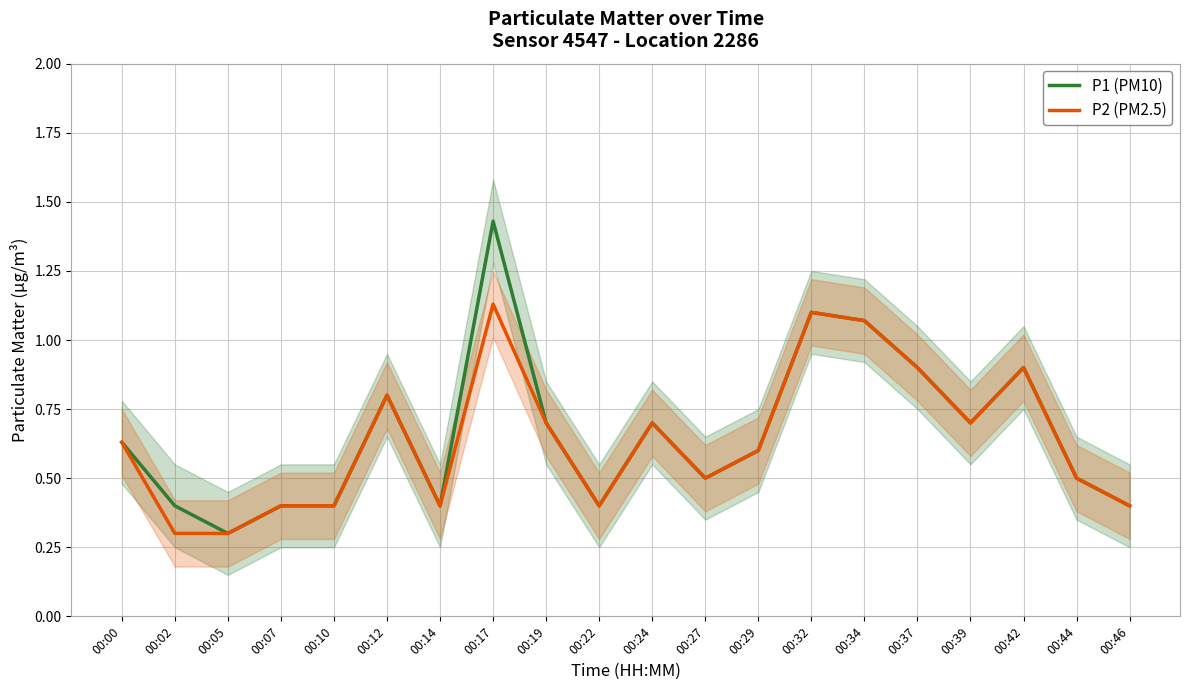

Reading left to right, list all the values displayed in this chart.

P1 (PM10): 0.6	0.4	0.3	0.4	0.4	0.8	0.4	1.4	0.7	0.4	0.7	0.5	0.6	1.1	1.1	0.9	0.7	0.9	0.5	0.4
P2 (PM2.5): 0.6	0.3	0.3	0.4	0.4	0.8	0.4	1.1	0.7	0.4	0.7	0.5	0.6	1.1	1.1	0.9	0.7	0.9	0.5	0.4